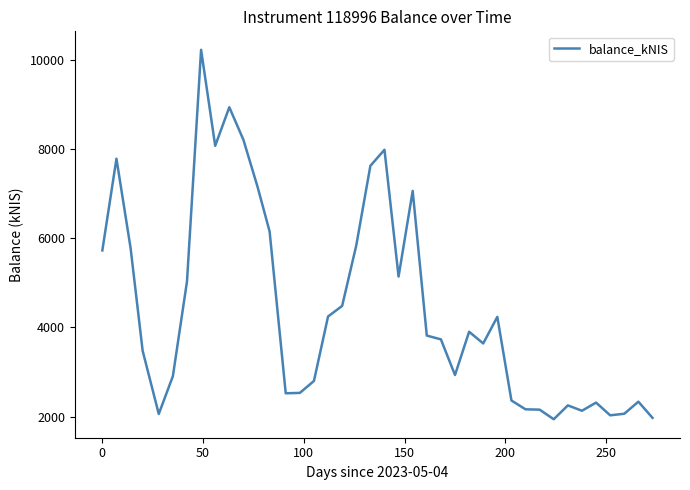

What is the maximum value shown in the chart?

10224.6